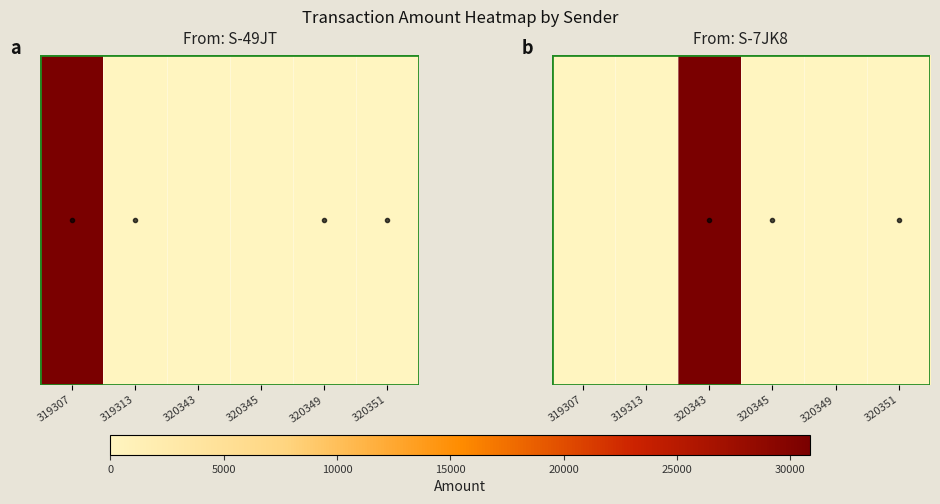

What is the change in value from 320343 to 320351?

-30874